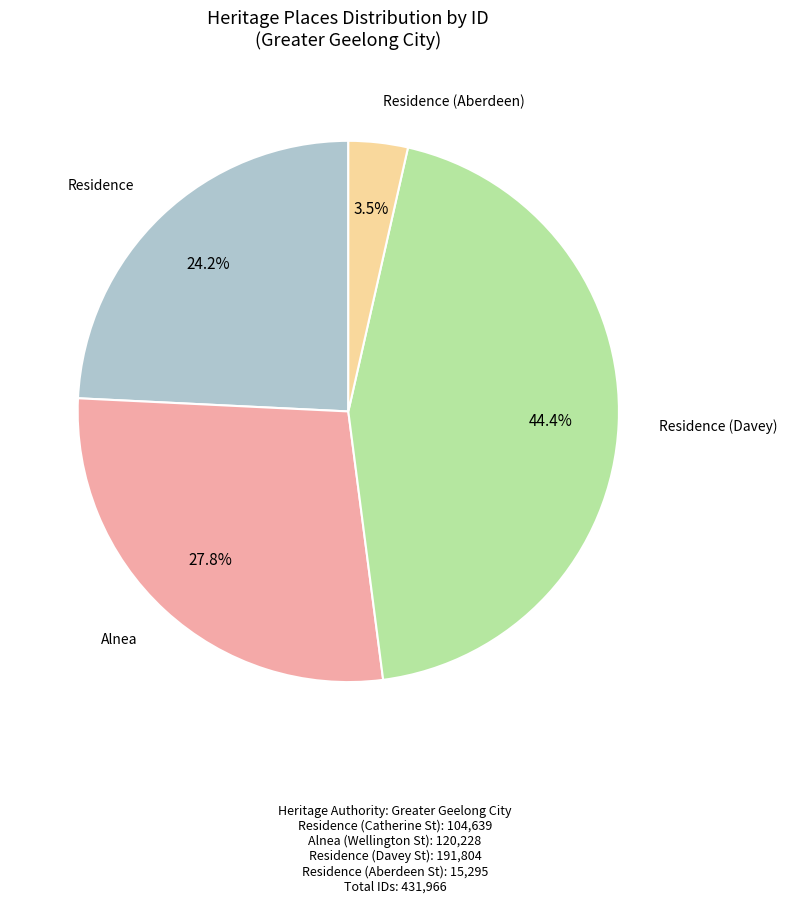

Is there any slice that represents more than half of the pie?

No